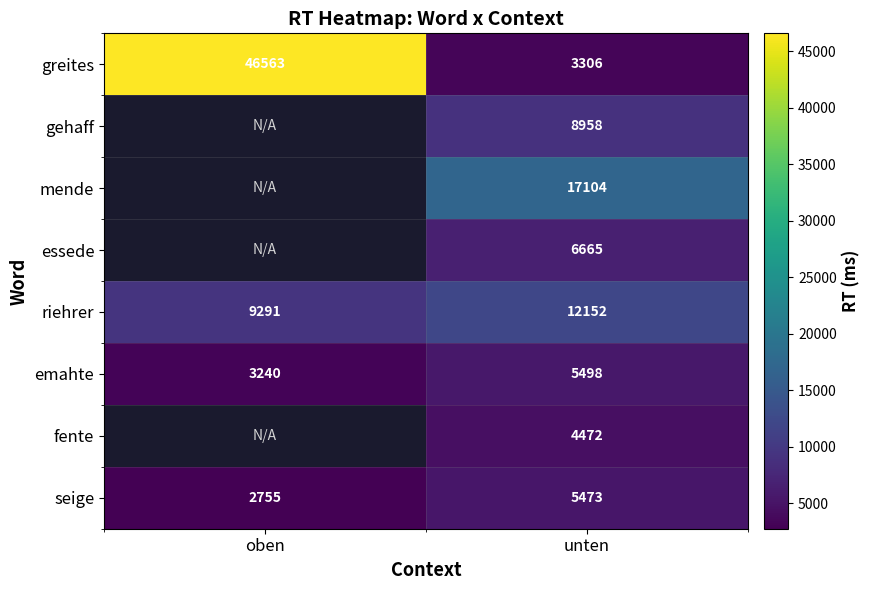

Between unten and oben, which is larger?

oben